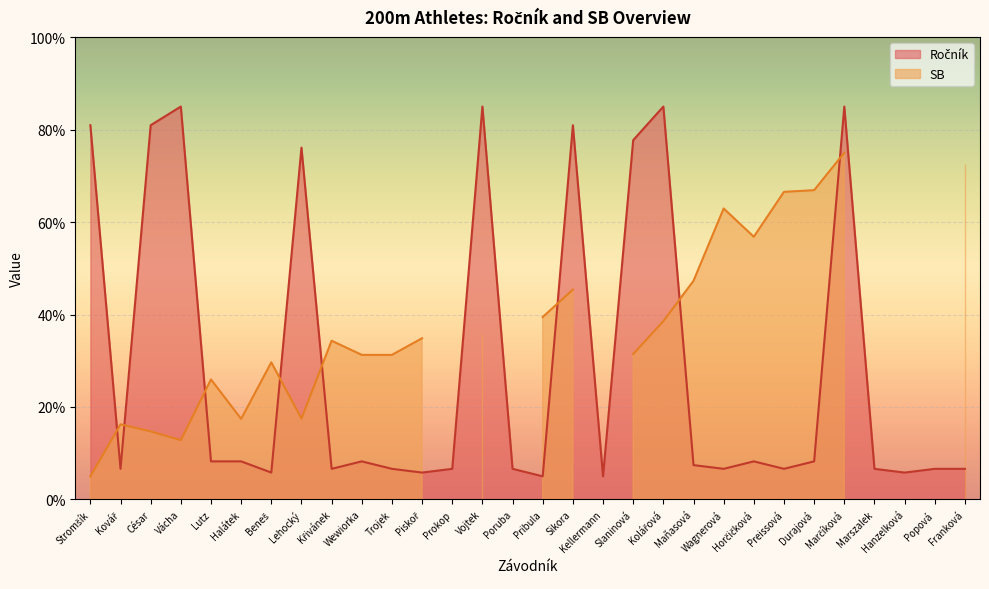

What is the average value?

29.3